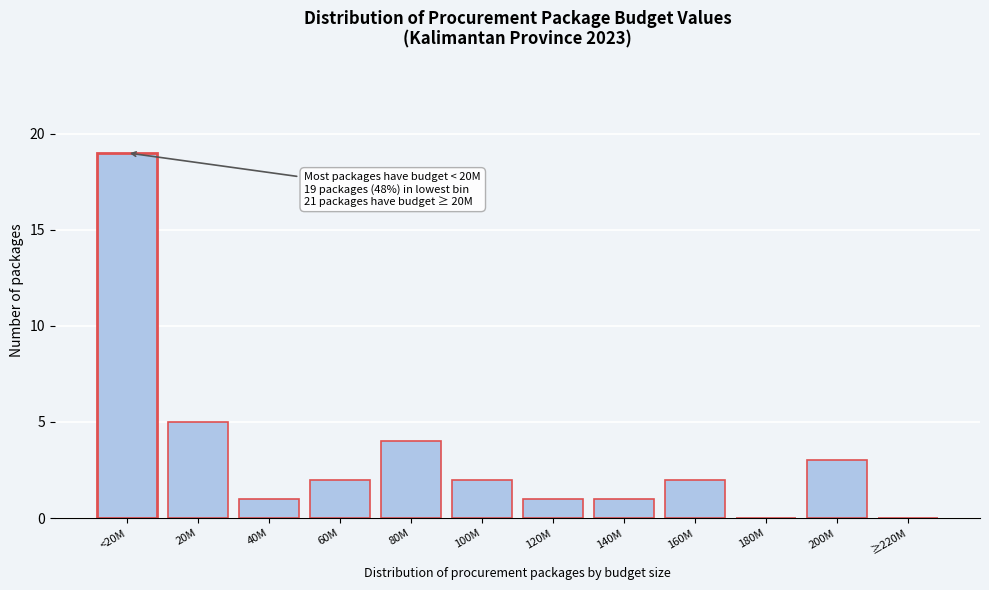

Reading left to right, extract all data points from this chart.

<20M=19	20M=5	40M=1	60M=2	80M=4	100M=2	120M=1	140M=1	160M=2	180M=0	200M=3	≥220M=0